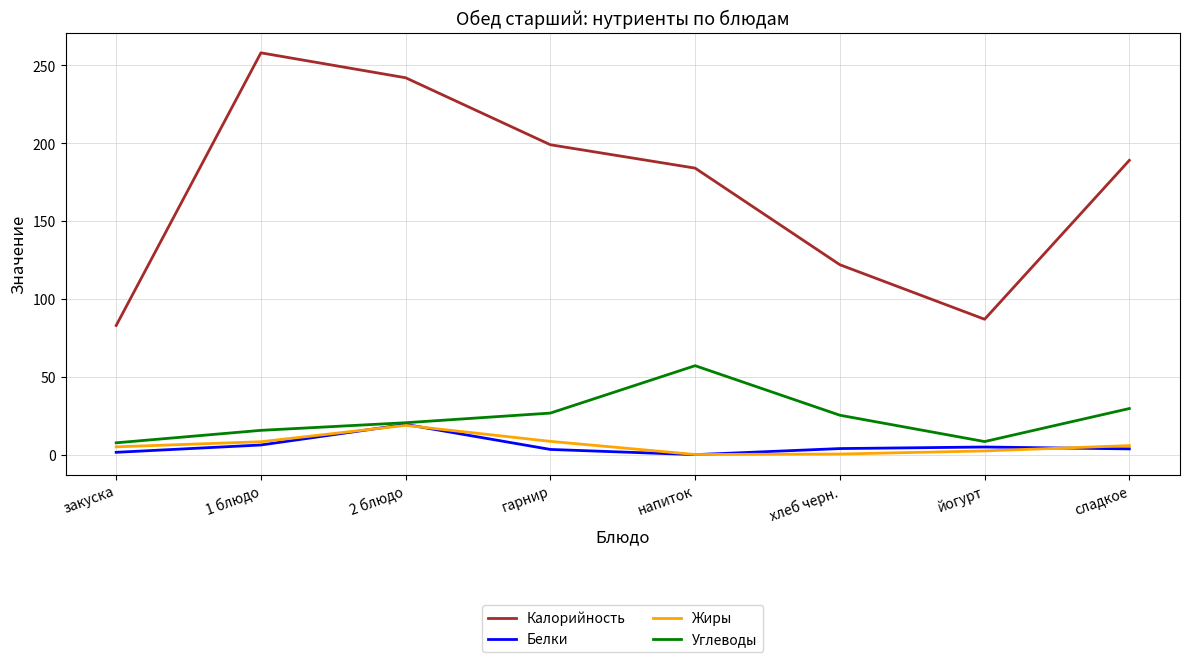

Which category has the highest value in the Углеводы series?

напиток